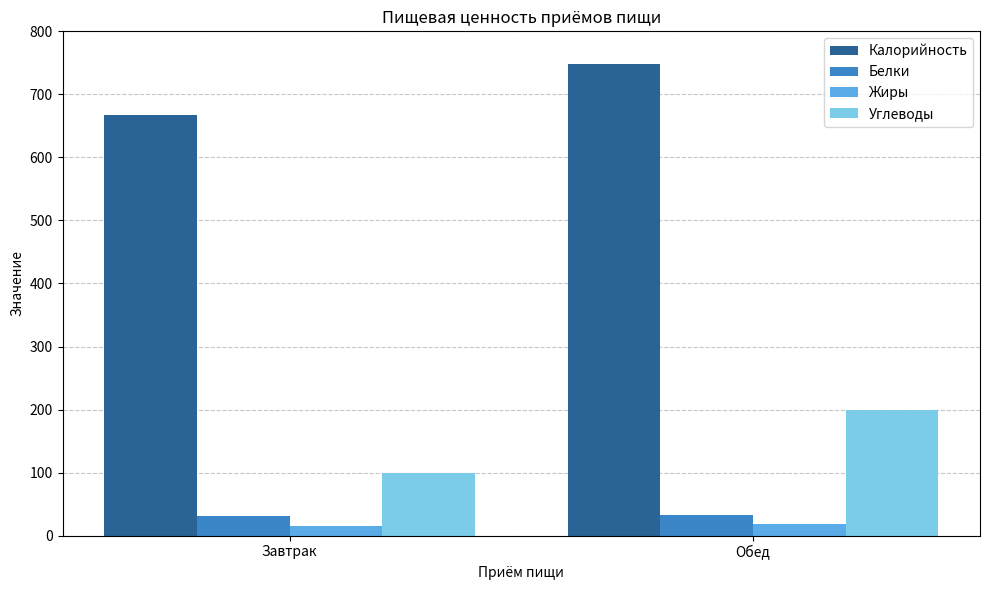

What is the difference between the Углеводы values at Завтрак and Обед?

100.2